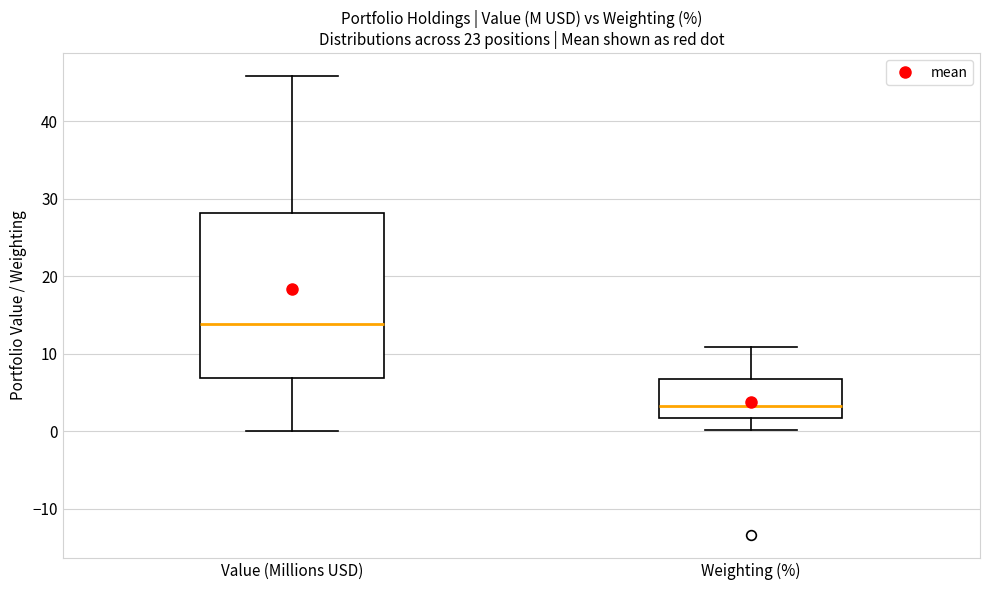

Reading left to right, transcribe this box plot: for each box, give where its median line is, the range the box spans, and where its two whiskers end, as read against the y-axis. The values are not printed on the chart, so give them approximately, as read against the axis.

Value (Millions USD): median 14, box 7 to 28, whiskers 0 to 46
Weighting (%): median 3, box 2 to 7, whiskers 0 to 11